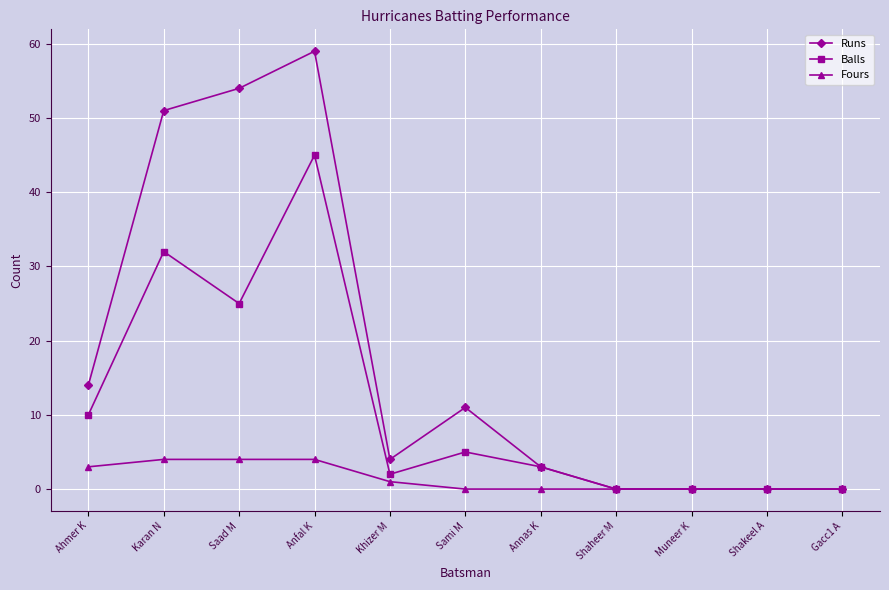

What is the label of the 7th point from the left?

Annas K